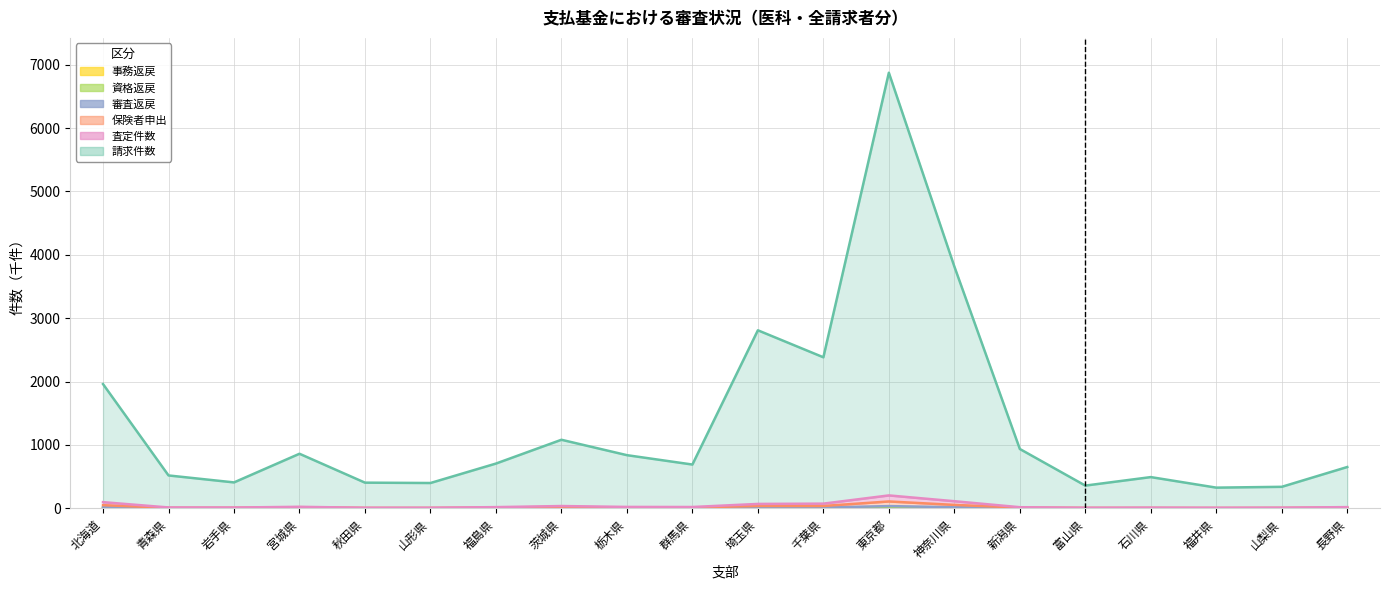

What position from the right is 富山県?

5